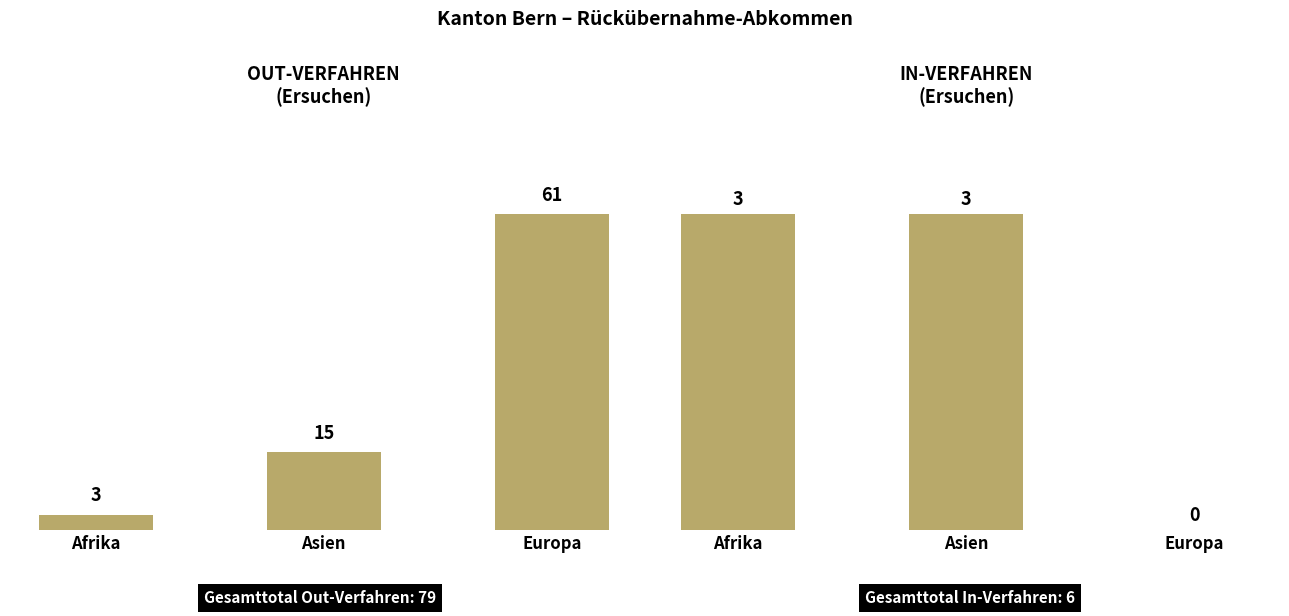

What is the total value across all series at Europa?

61